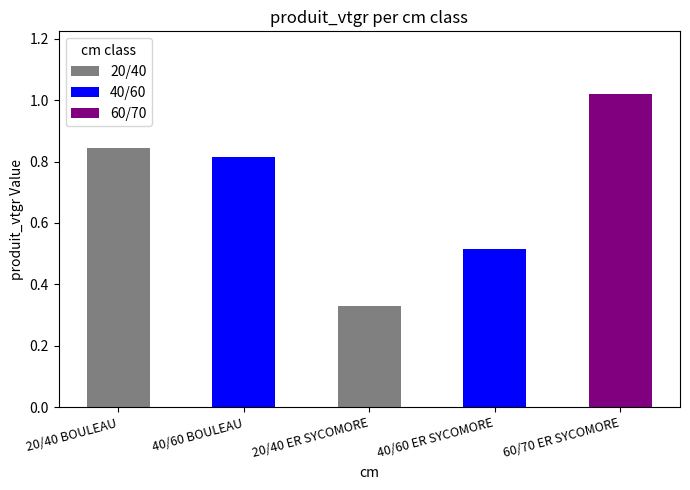

What position from the left is 40/60 BOULEAU?

2